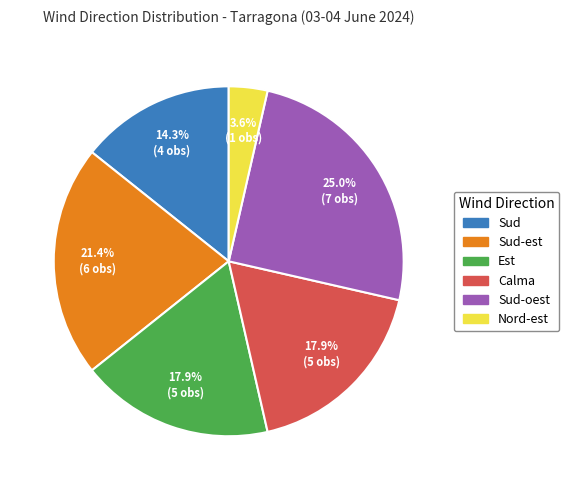

Is there any slice that represents more than half of the pie?

No